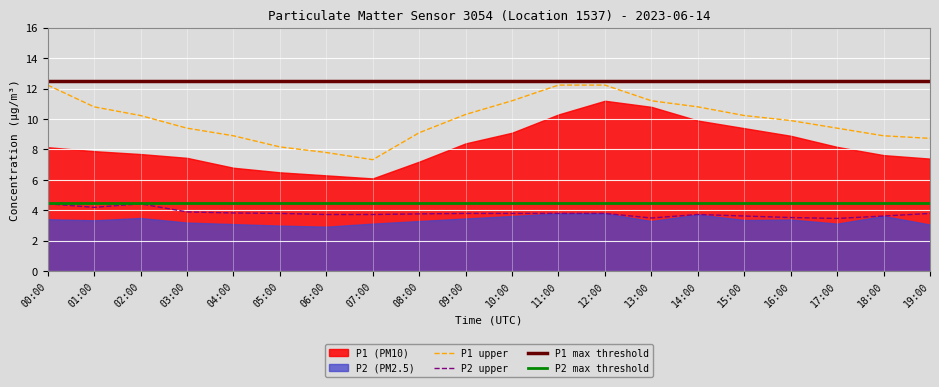

At which category does the chart reach its minimum across all series?

17:00